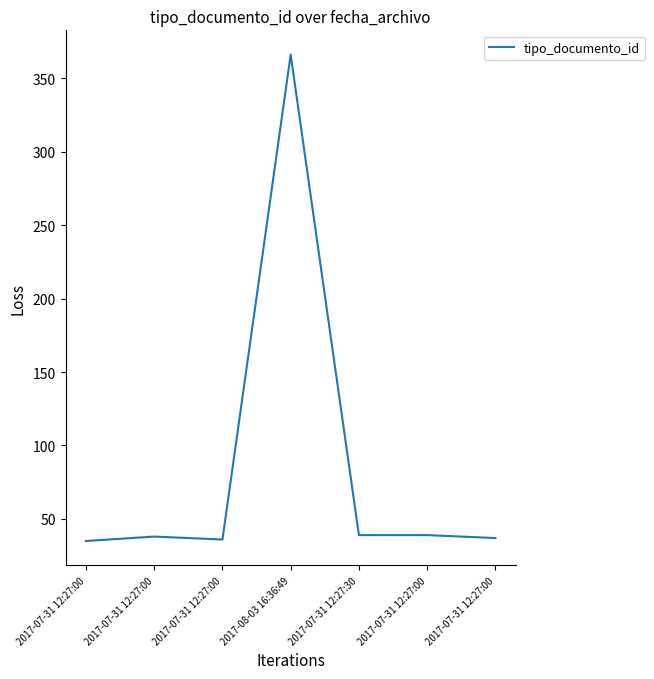

How many categories are shown in the chart?

7